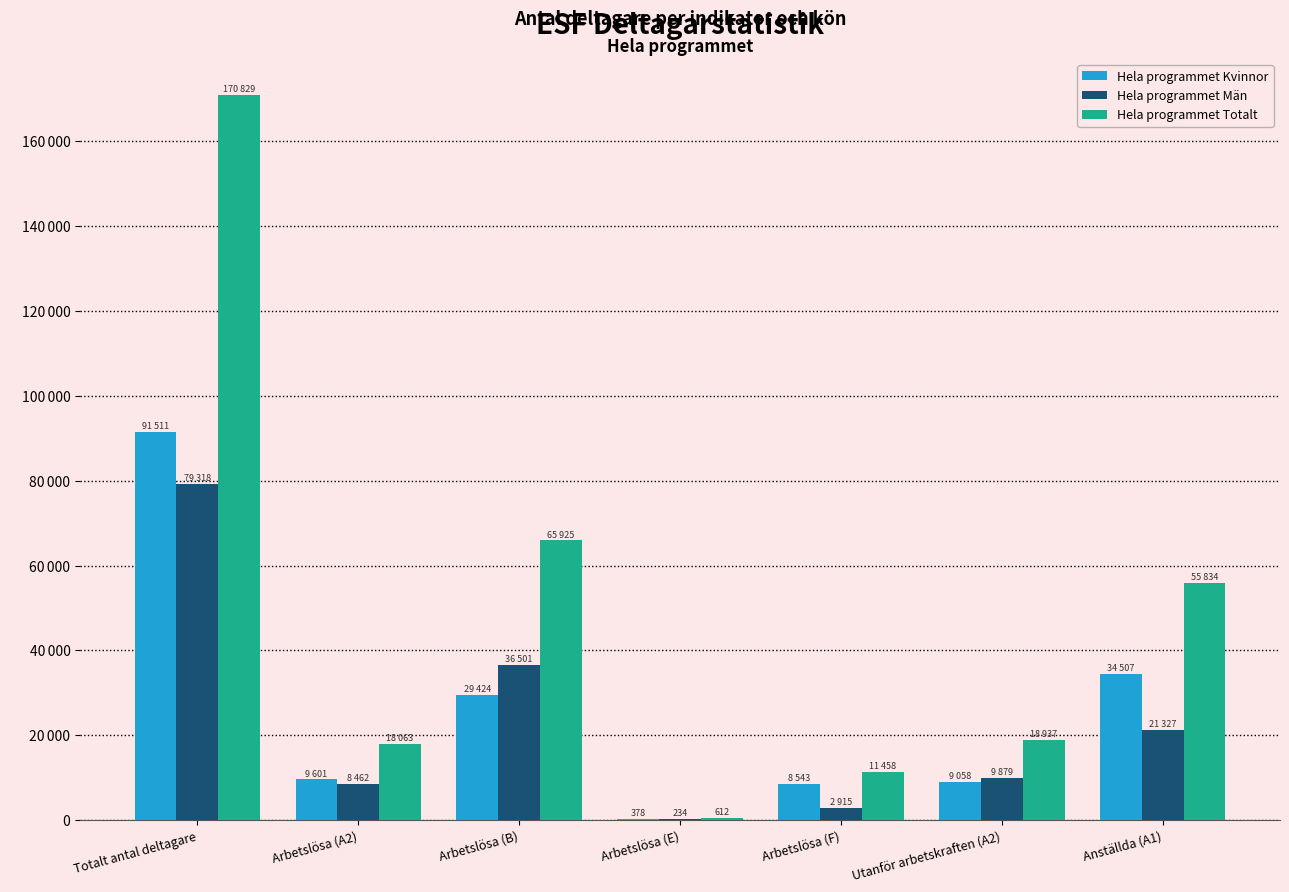

What is the sum of all Hela programmet Totalt values?

341658